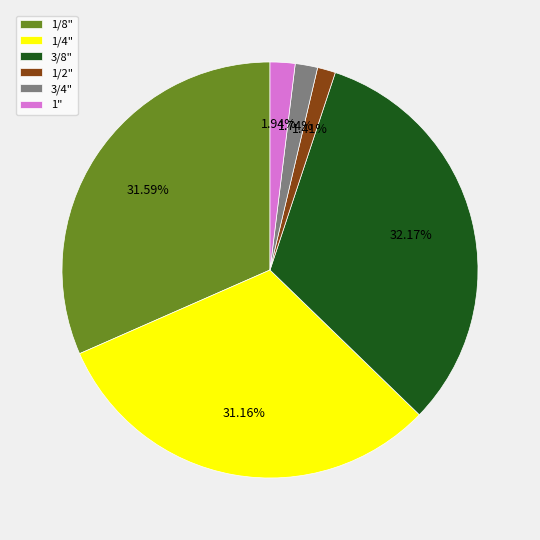

Do 1/8" and 1/4" together represent more than half of the pie?

Yes